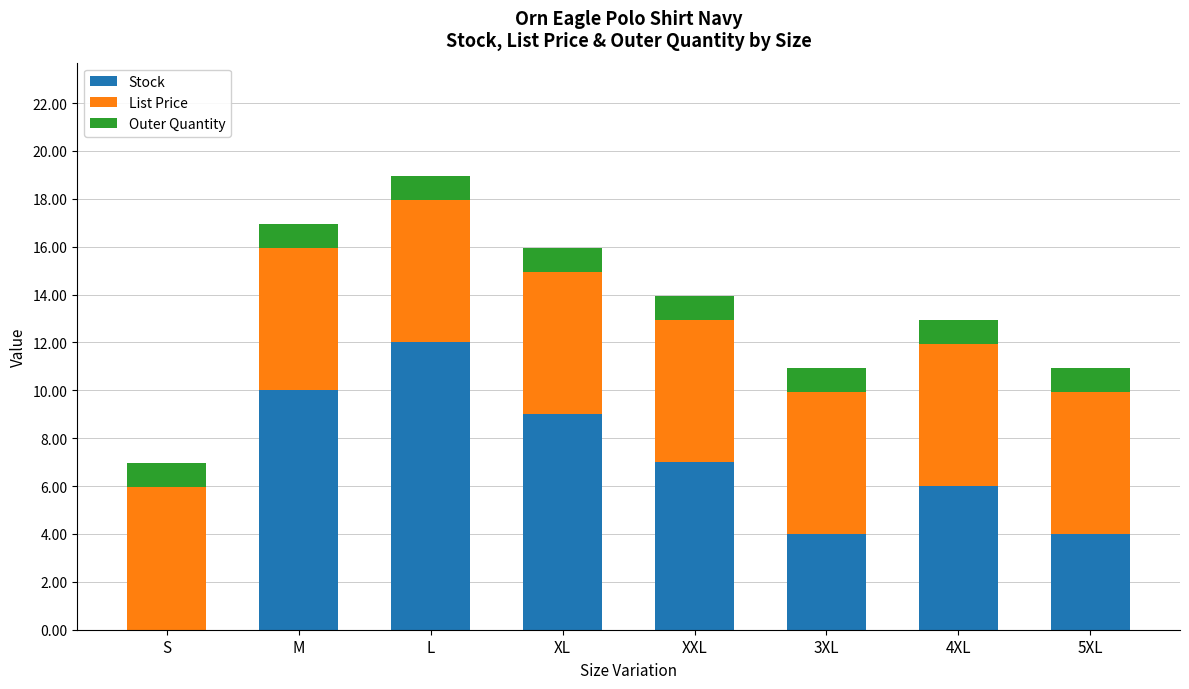

Is it true that Stock equals 2.3 at 4XL?

False